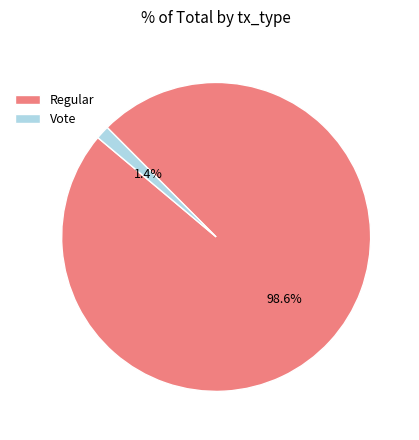

Which category has the biggest portion of the pie?

Regular